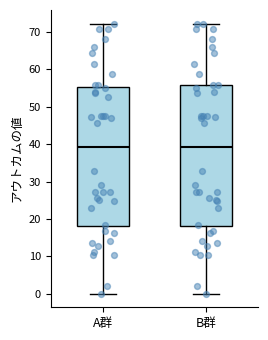

Where does the lower whisker of the box for B群 end on the y-axis? The values are not printed on the chart, so give them approximately, as read against the axis.

0